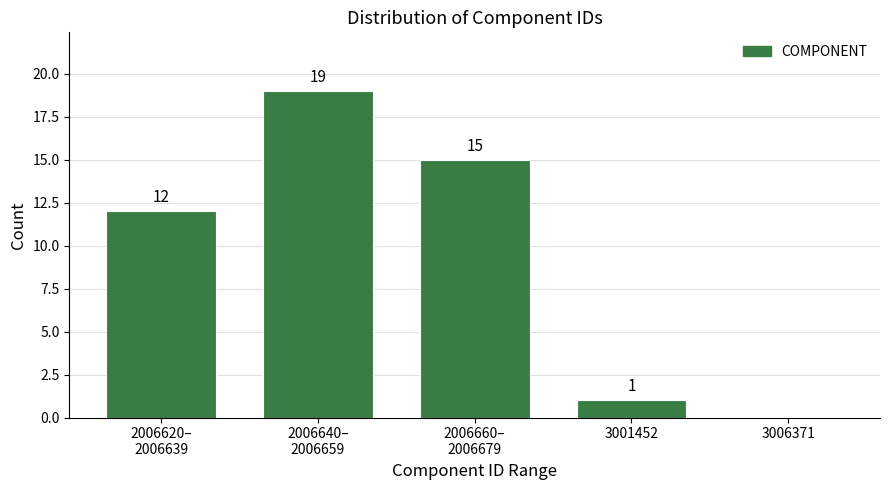

What is the greatest value displayed?

19